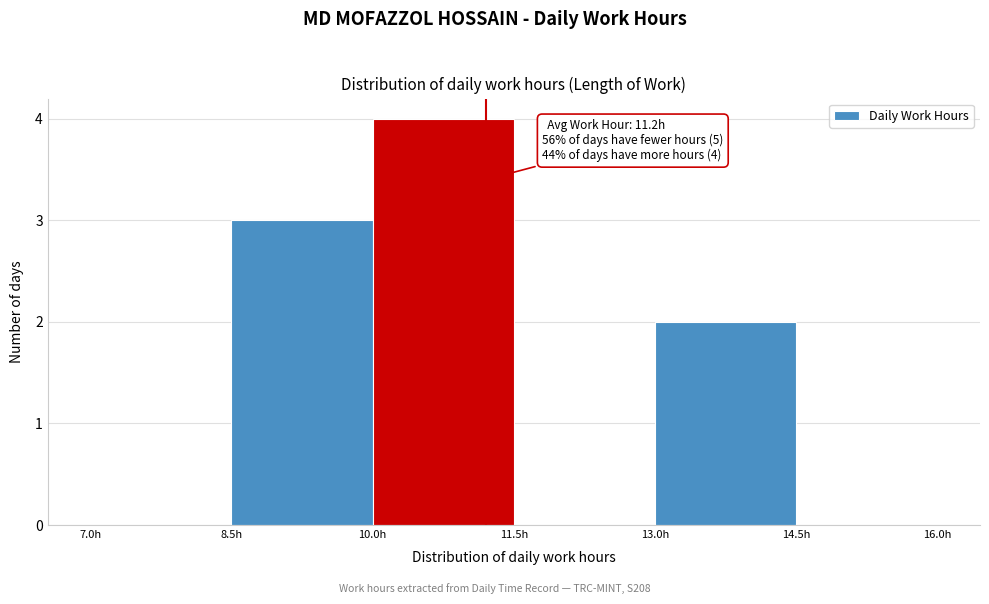

Over which range of the x-axis is the bar tallest?

10.0 to 11.5